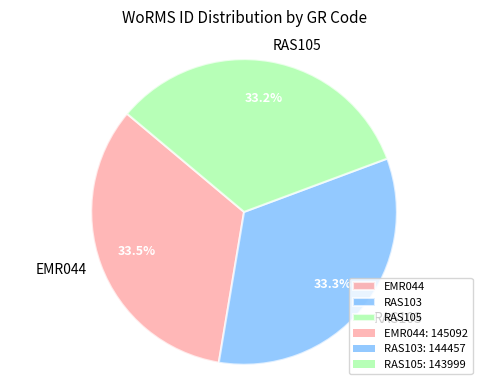

Count the number of slices in the pie.

3